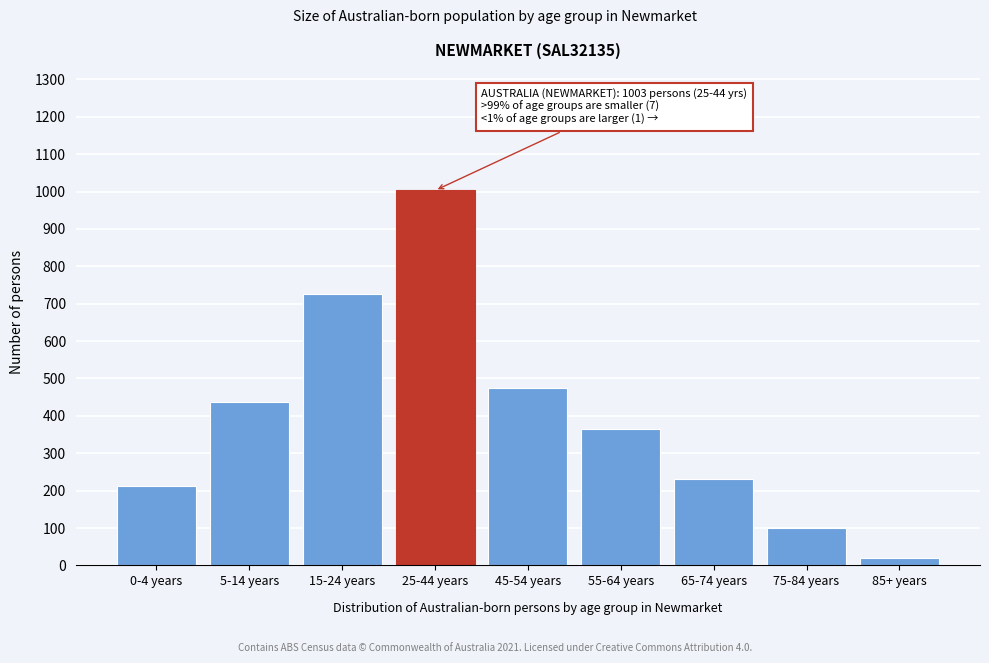

Reading left to right, list all the values displayed in this chart.

213	436	727	1003	475	364	230	100	20